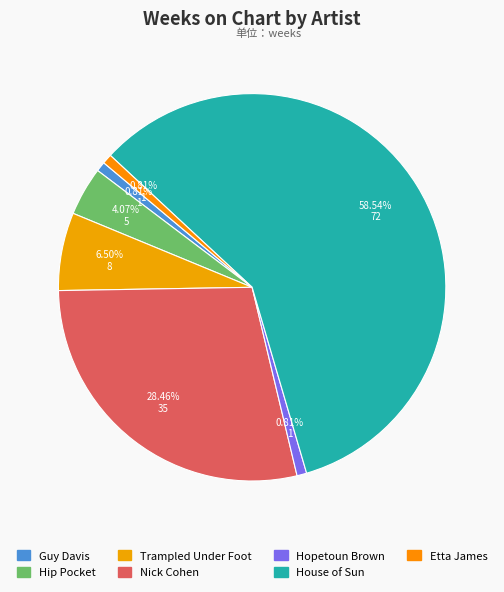

The Hopetoun Brown slice represents 11% of the pie. True or false?

False